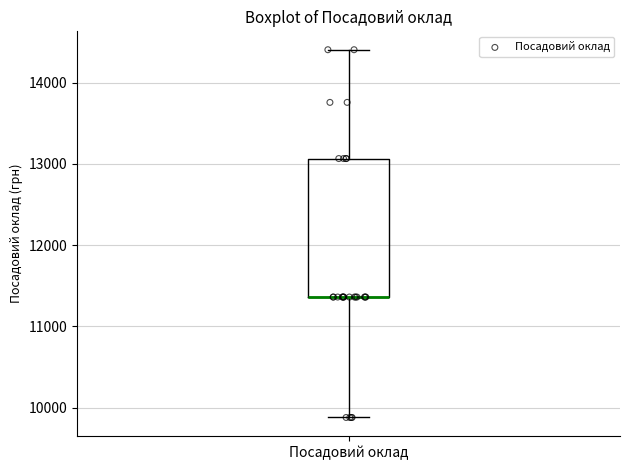

Where is the lower edge of the box for Посадовий оклад on the y-axis? The values are not printed on the chart, so give them approximately, as read against the axis.

11400